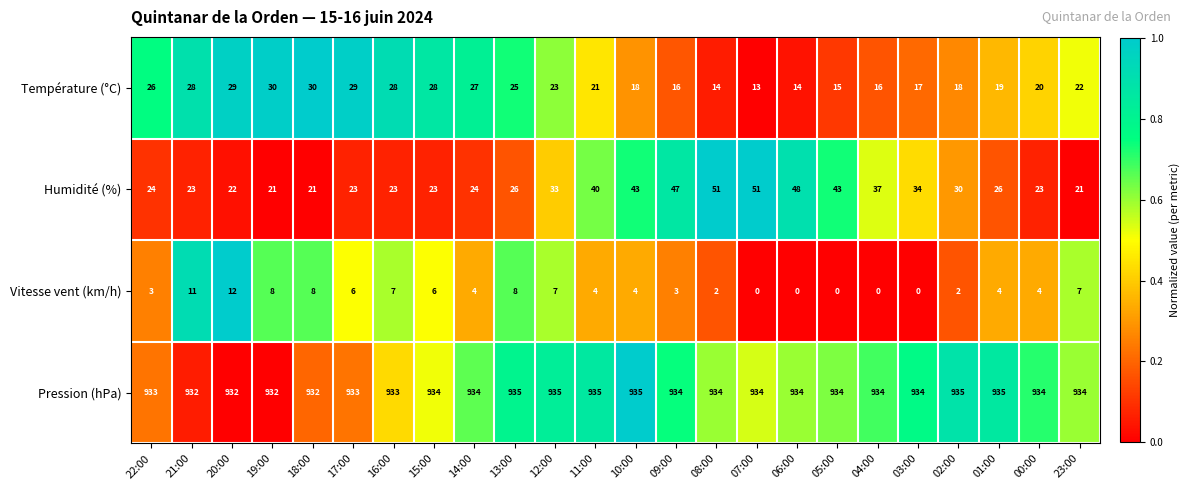

Rank the series by their maximum value, from lowest to highest.

Vitesse vent (km/h), Température (°C), Humidité (%), Pression (hPa)